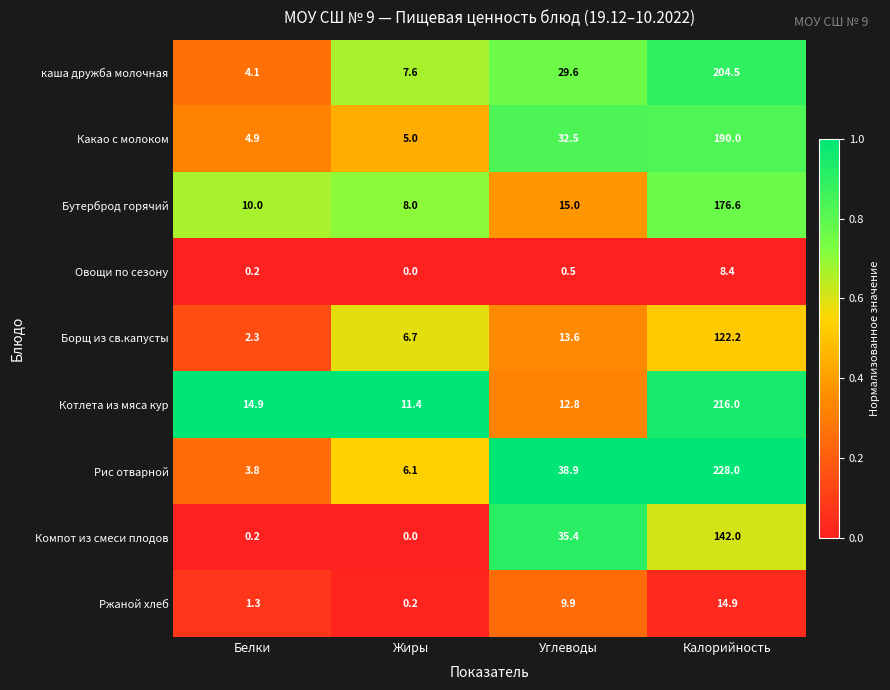

At Калорийность, list the series in order from largest to smallest.

Рис отварной, Котлета из мяса кур, каша дружба молочная, Какао с молоком, Бутерброд горячий, Компот из смеси плодов, Борщ из св.капусты, Ржаной хлеб, Овощи по сезону